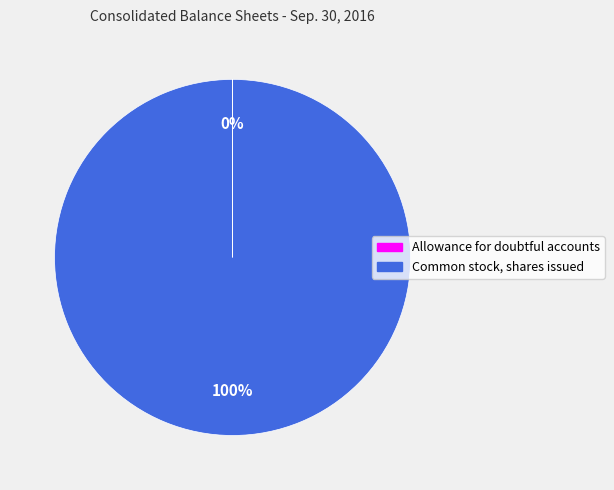

The Common stock, shares issued slice represents 92% of the pie. True or false?

False